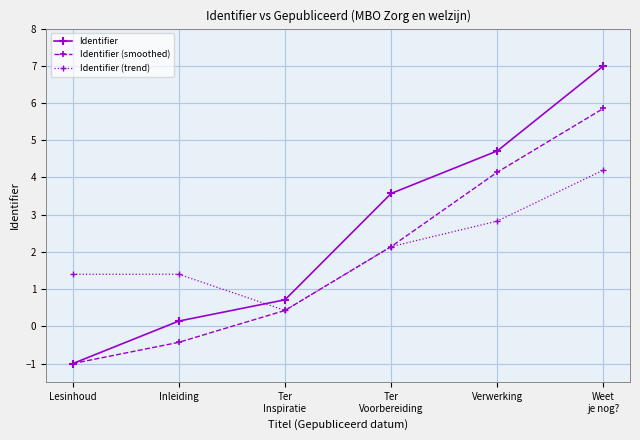

True or false: Identifier (smoothed) has more than 0 points higher than both neighbors.

False